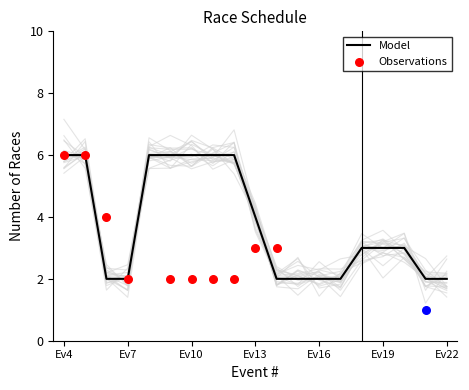

What is the maximum value for Model?

6